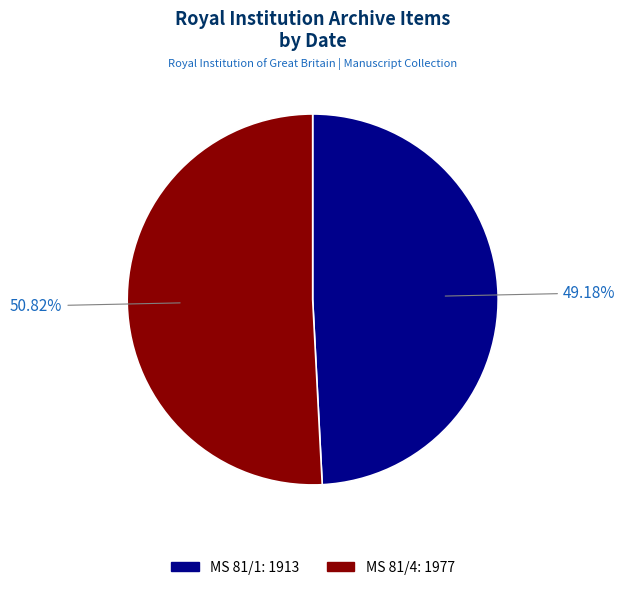

Does MS 81/1 represent more than half of the total?

No